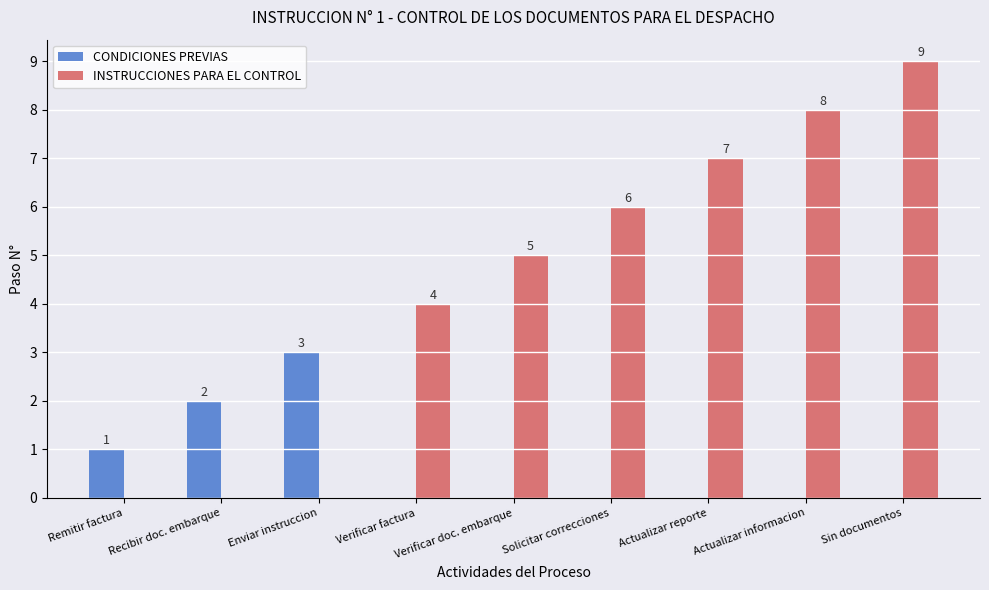

What is the sum of the CONDICIONES PREVIAS values at Recibir doc. embarque and Solicitar correcciones?

2